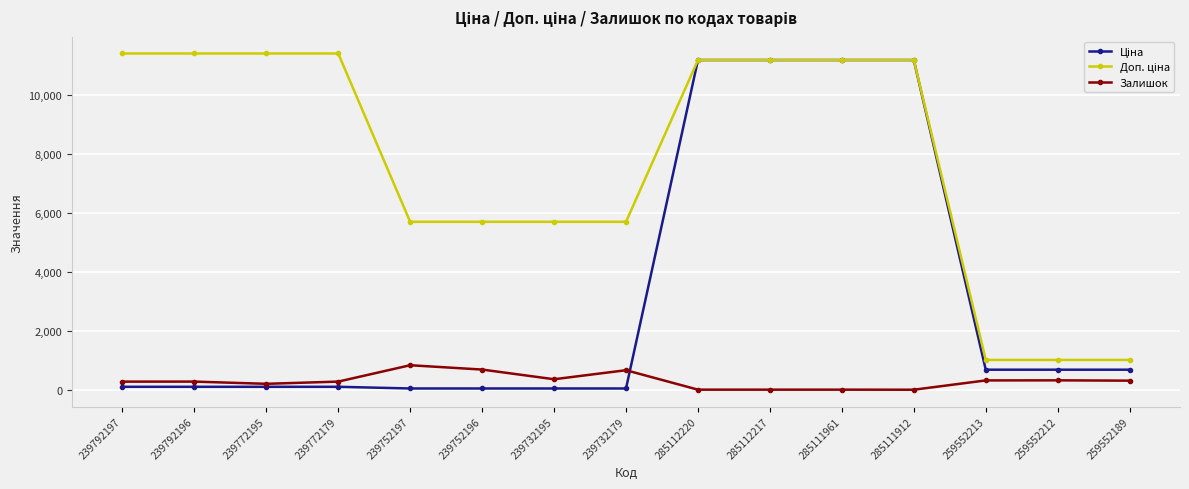

What is the lowest value of the Залишок series?

15.0